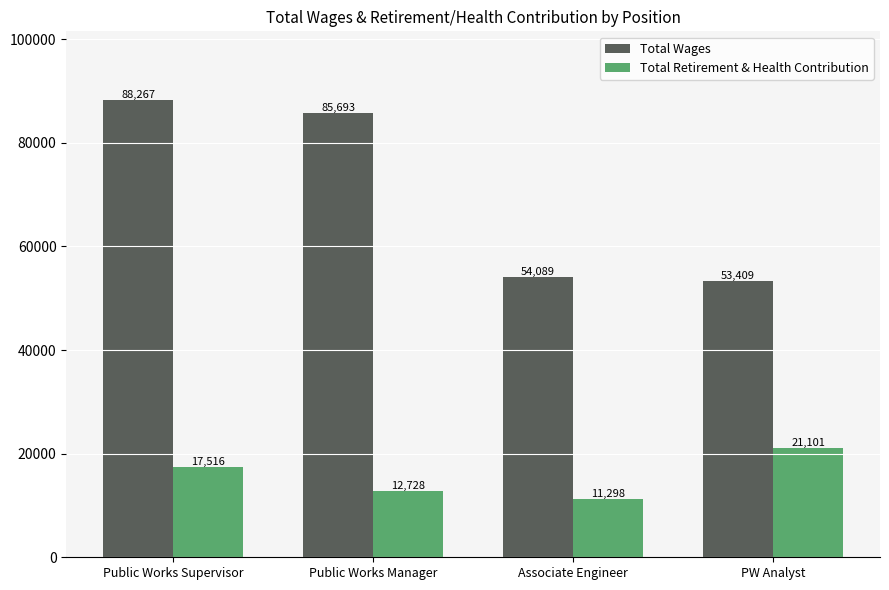

What position from the left is Public Works Manager?

2